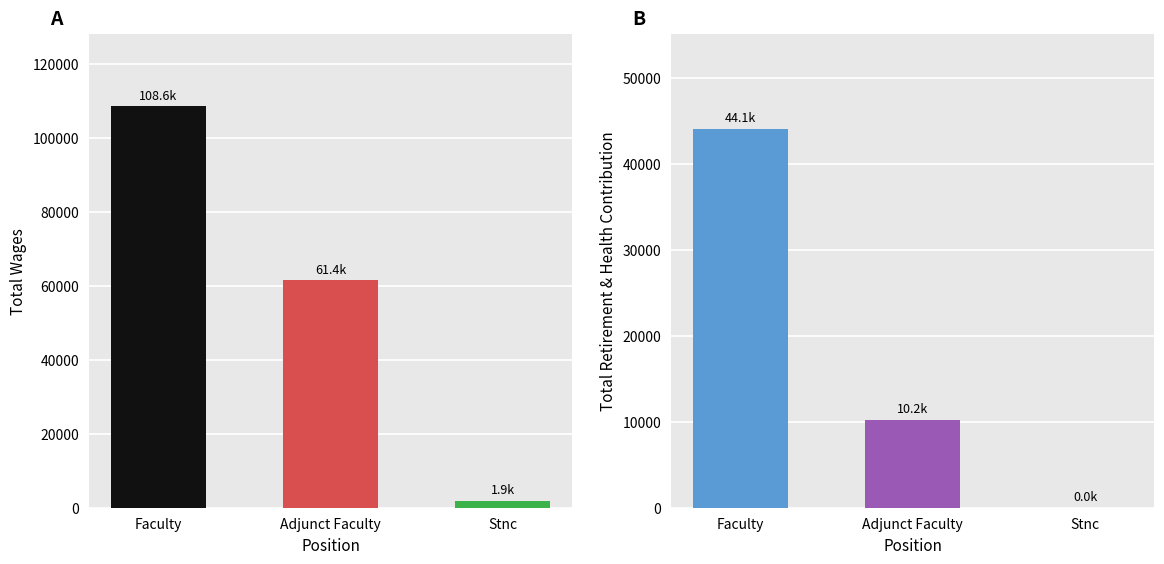

Between Faculty and Stnc, which series saw the biggest shift?

Total Wages